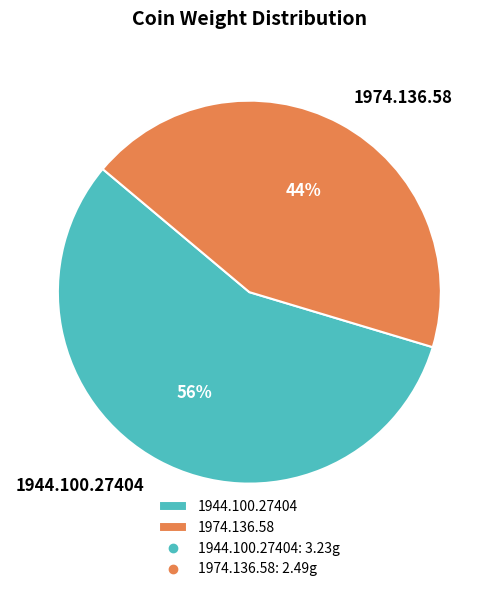

What is the largest slice in the pie chart?

1944.100.27404